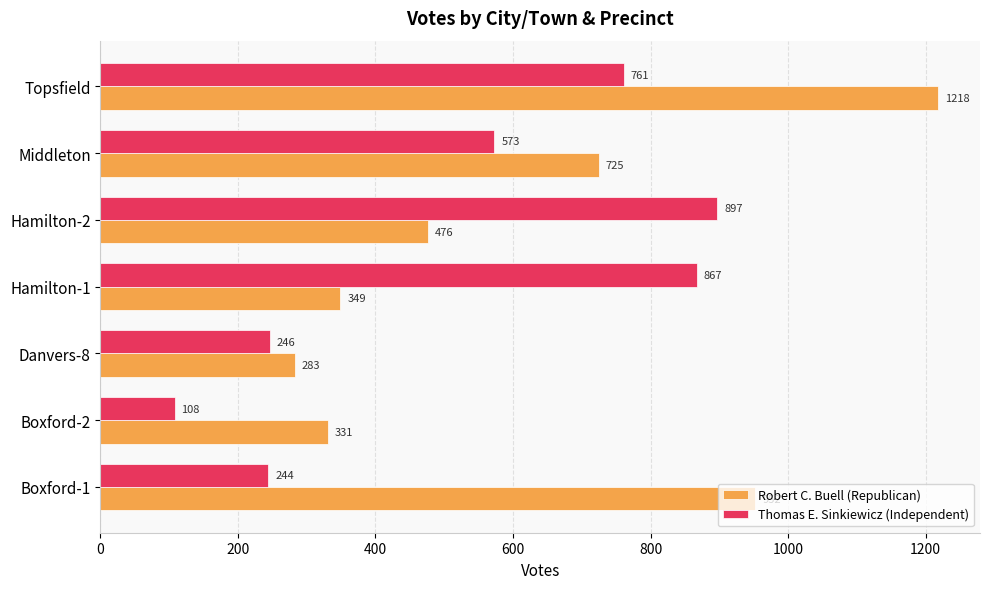

The Thomas E. Sinkiewicz (Independent) series shows 761 at Topsfield. True or false?

True